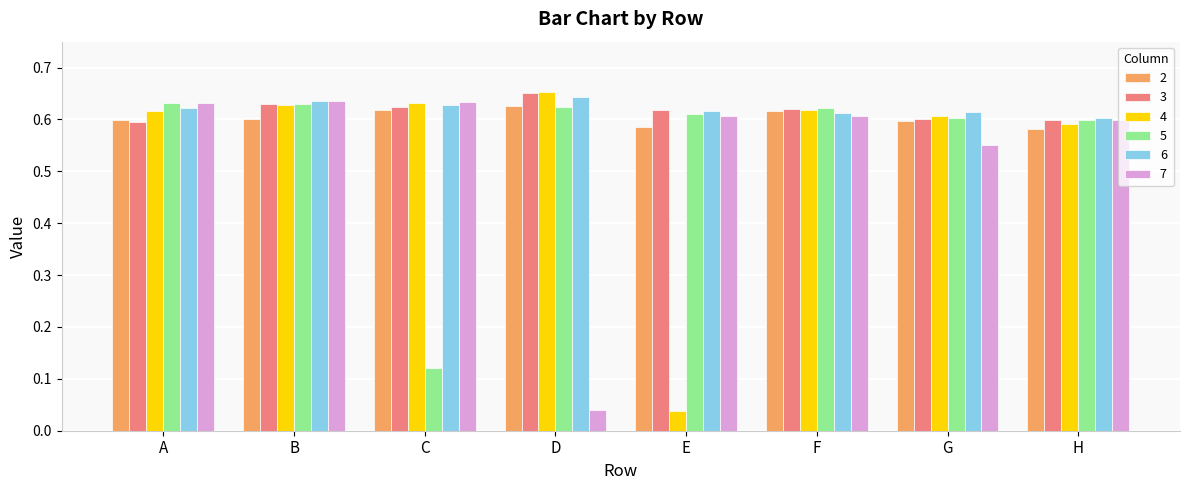

The value of 4 at F is 0.6. True or false?

True